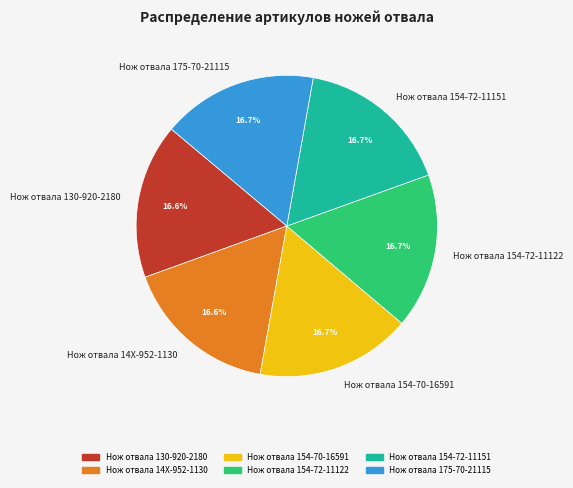

What is the ratio of the value at Нож отвала 154-70-16591 to the value at Нож отвала 175-70-21115?

1.0